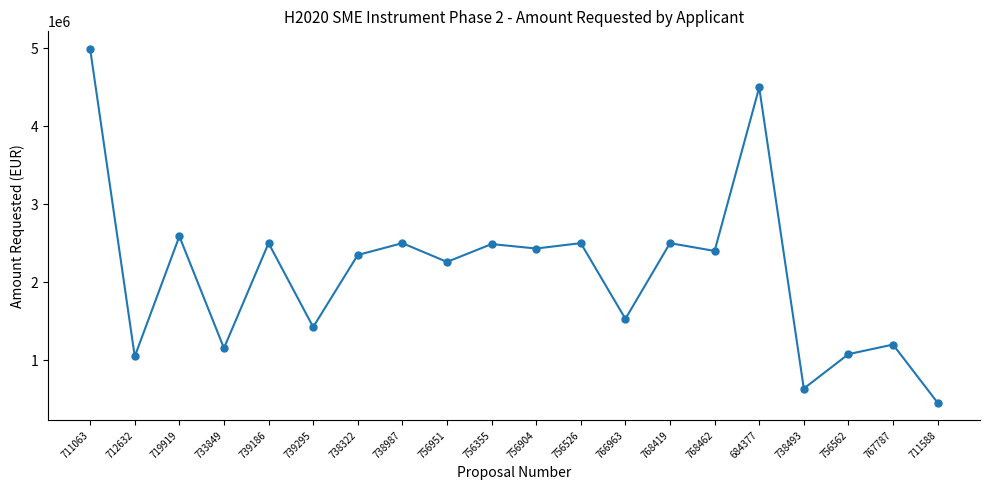

What position from the left is 738322?

7